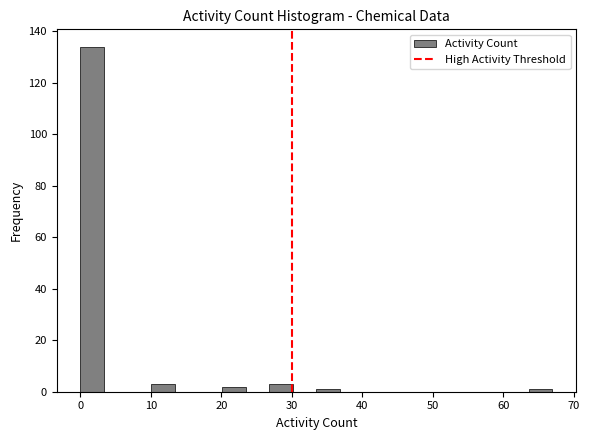

Read against the x-axis, roughly where is the centre of the tallest bar?

2